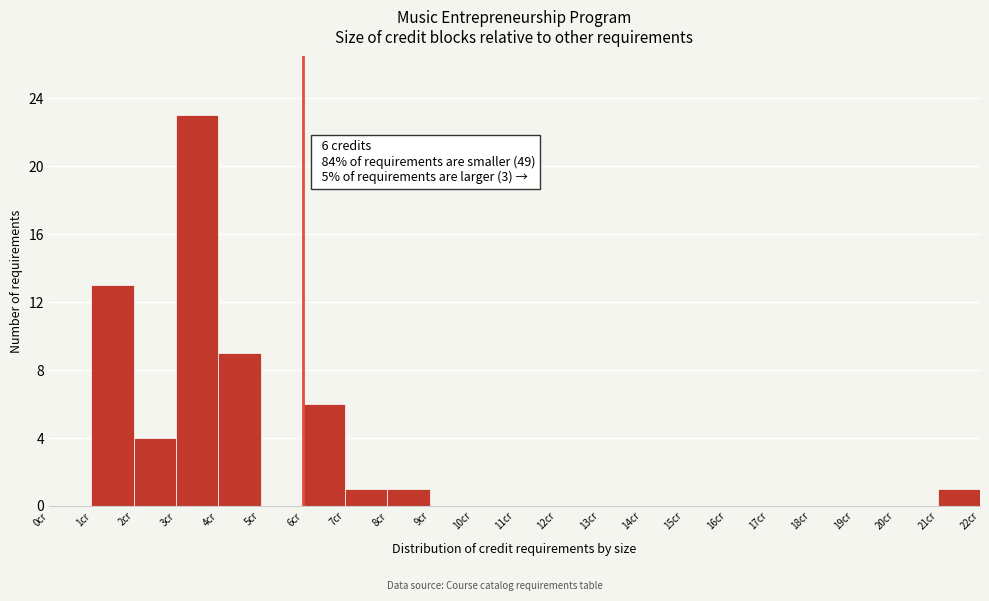

Which range on the x-axis has the tallest bar?

3 to 4